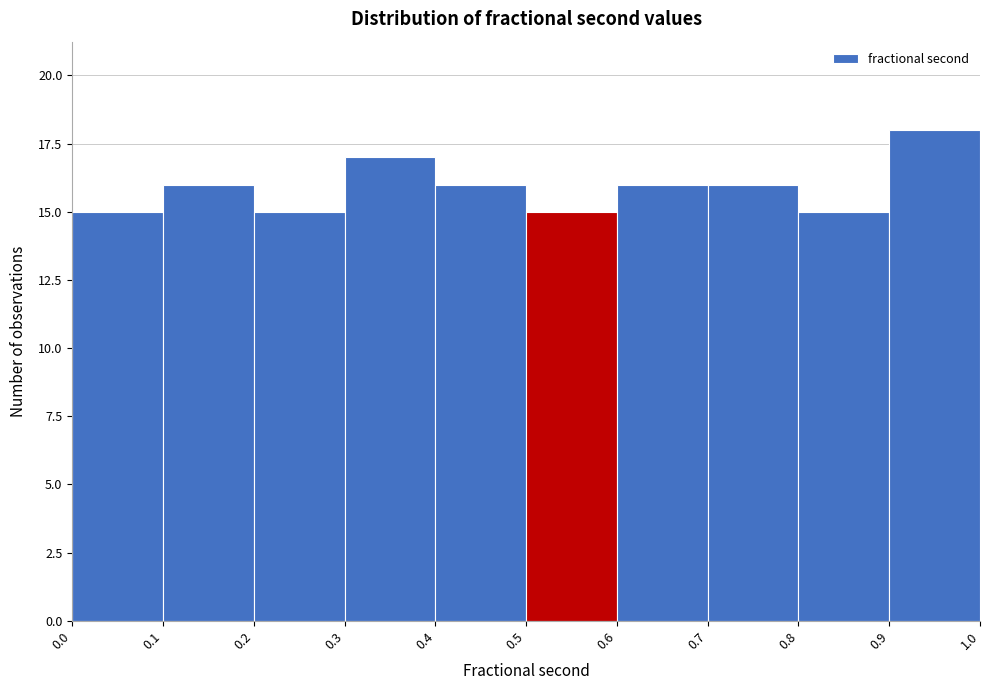

Reading left to right, transcribe this chart: for each bar, give the range it covers on the x-axis and its height. The values are not printed on the chart, so give them approximately, as read against the axis.

0.0 to 0.1: 15
0.1 to 0.2: 16
0.2 to 0.3: 15
0.3 to 0.4: 17
0.4 to 0.5: 16
0.5 to 0.6: 15
0.6 to 0.7: 16
0.7 to 0.8: 16
0.8 to 0.9: 15
0.9 to 1.0: 18